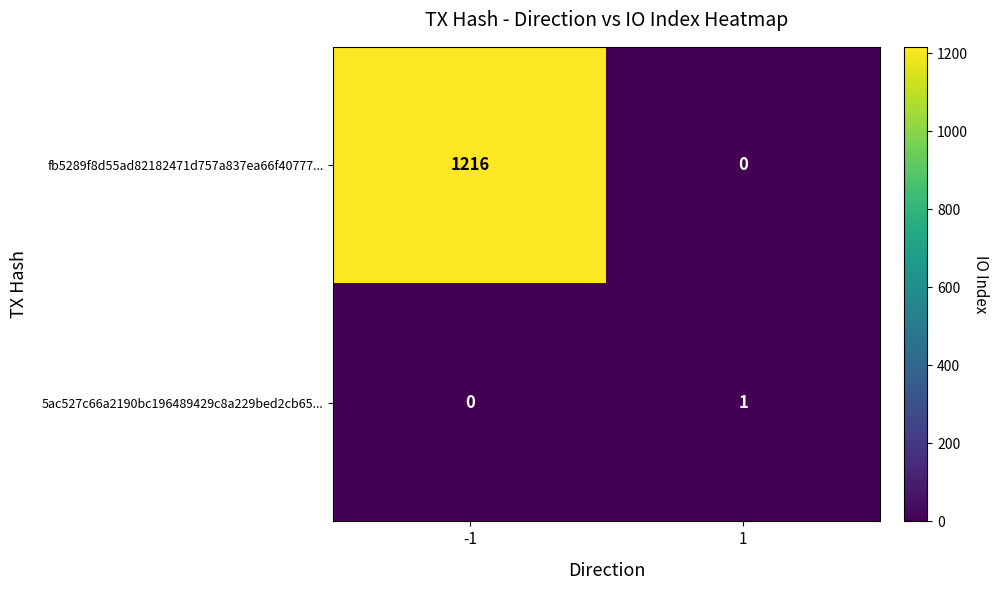

What is the spread (max minus min) of values at -1?

1216